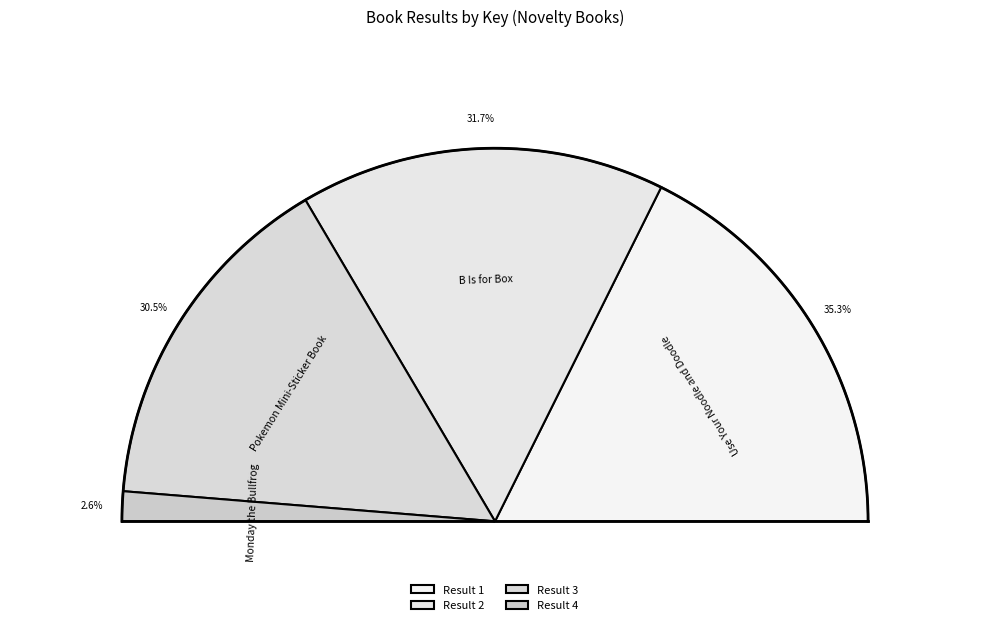

What is the largest slice in the pie chart?

1